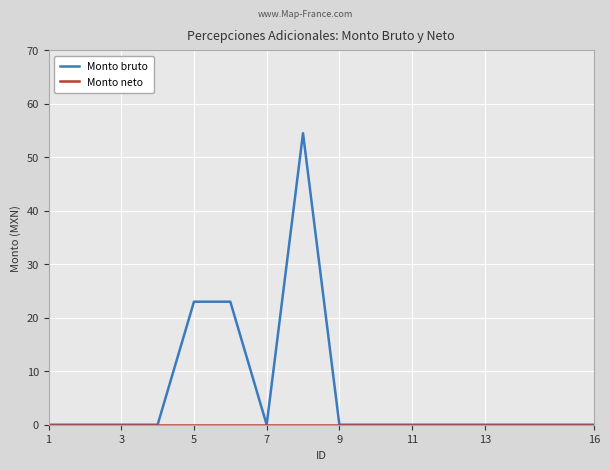

Which series has the largest total across all categories?

Monto bruto